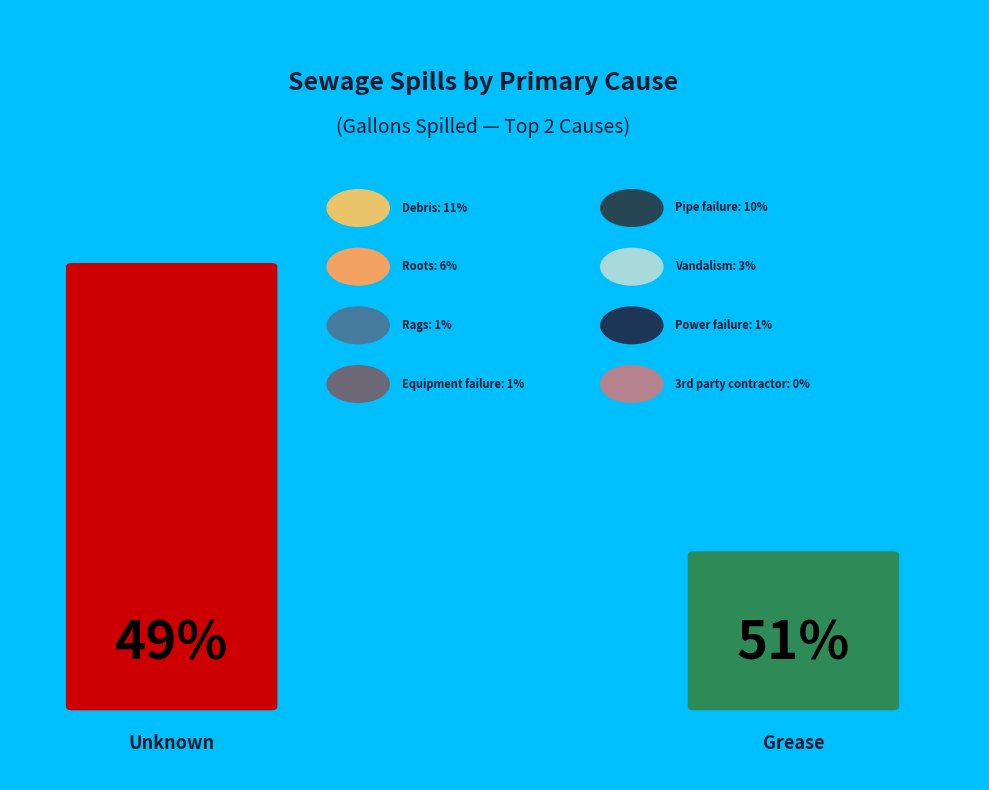

What percentage is NOT represented by Roots?

93.8%